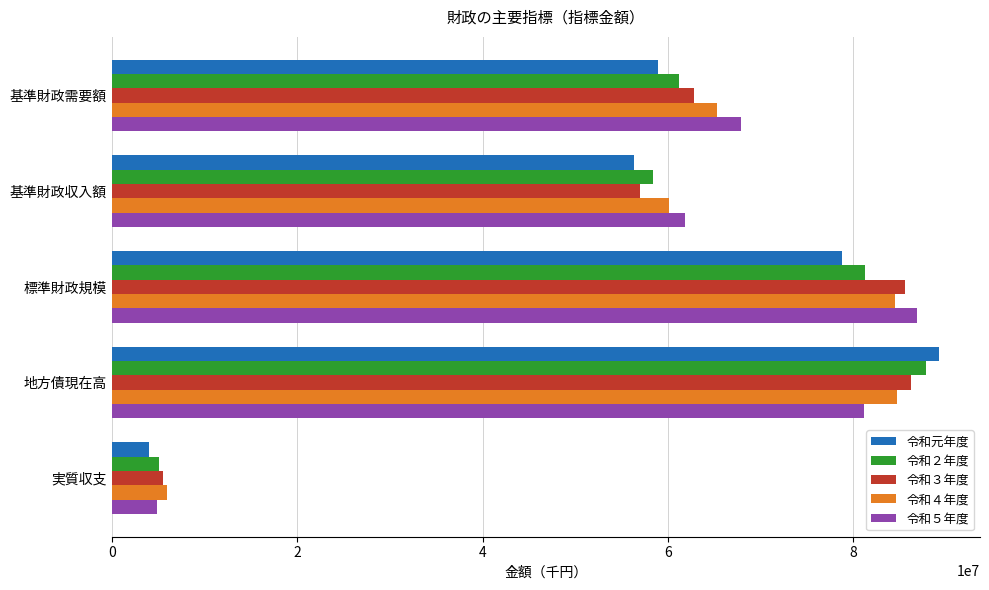

Where is 令和４年度 nearest to the value 45332693?

基準財政収入額